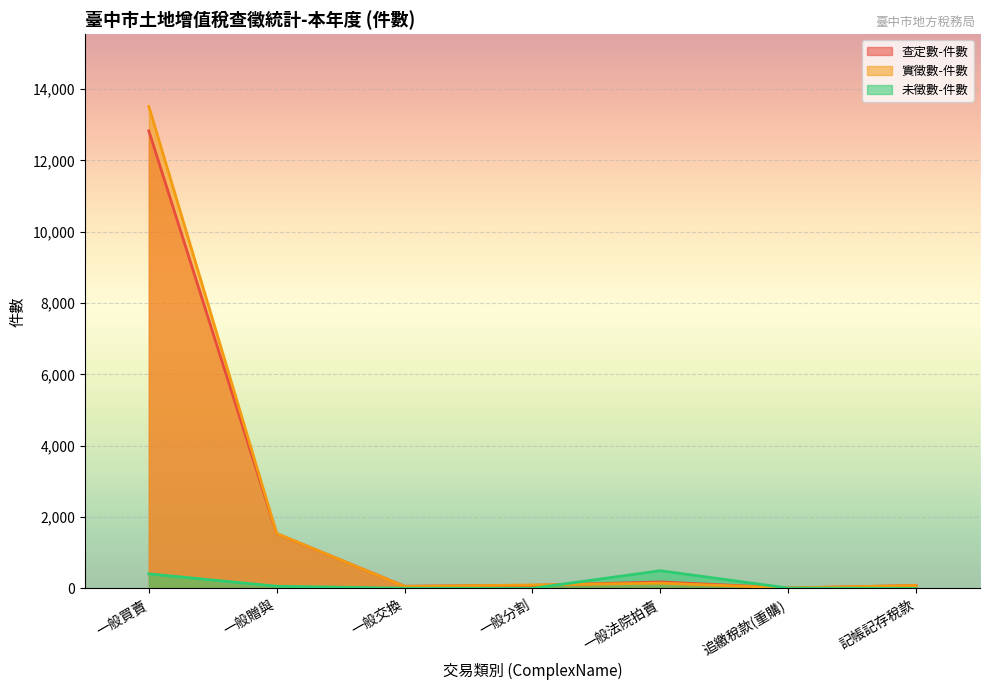

How many times do 未徵數-件數 and 實徵數-件數 cross each other?

2